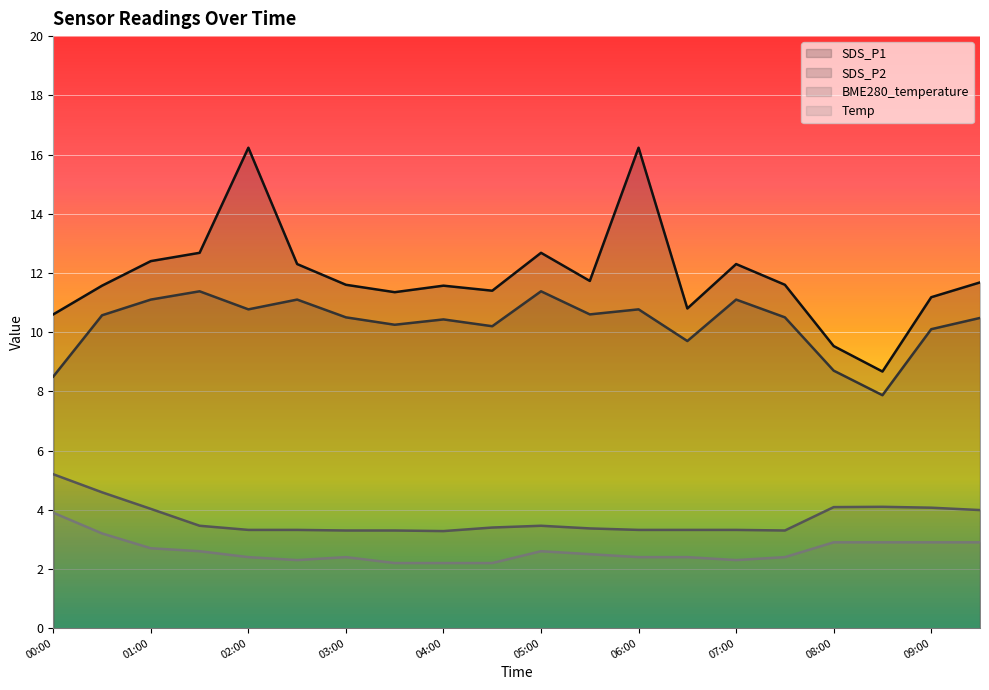

How many data points does each series have?

20